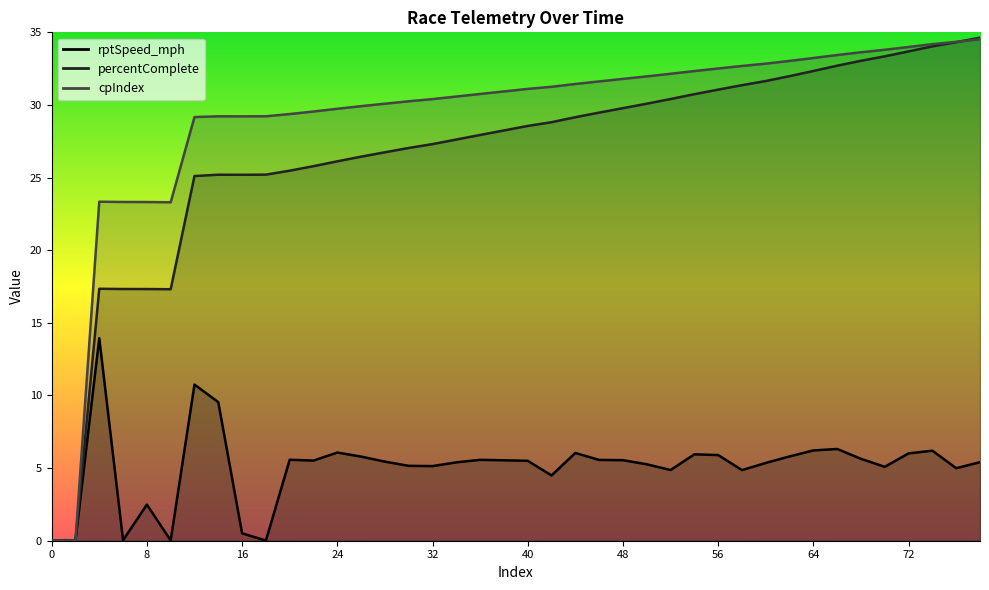

List the labels in order of rptSpeed_mph value, smallest first.

0, 2, 18, 10, 6, 16, 8, 42, 58, 52, 76, 70, 32, 30, 50, 60, 34, 78, 28, 40, 22, 38, 48, 46, 36, 20, 68, 26, 62, 56, 54, 72, 44, 24, 74, 64, 66, 14, 12, 4